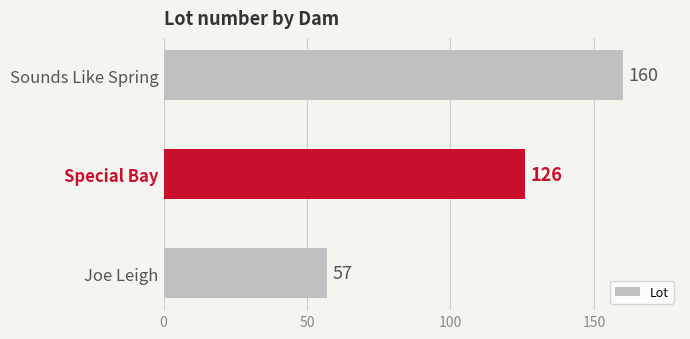

Rank the categories by value from highest to lowest.

Sounds Like Spring, Special Bay, Joe Leigh